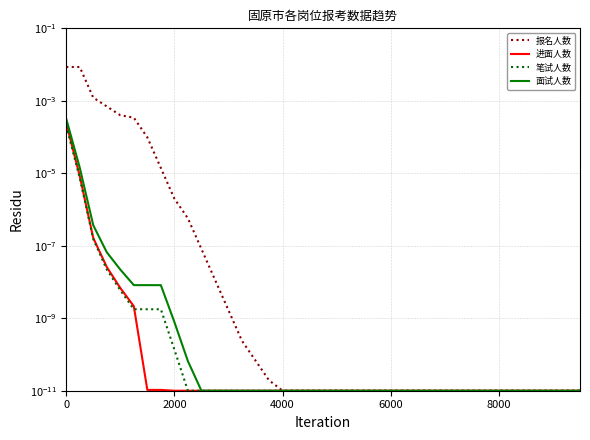

At how many categories does at least one series exceed 0?

39